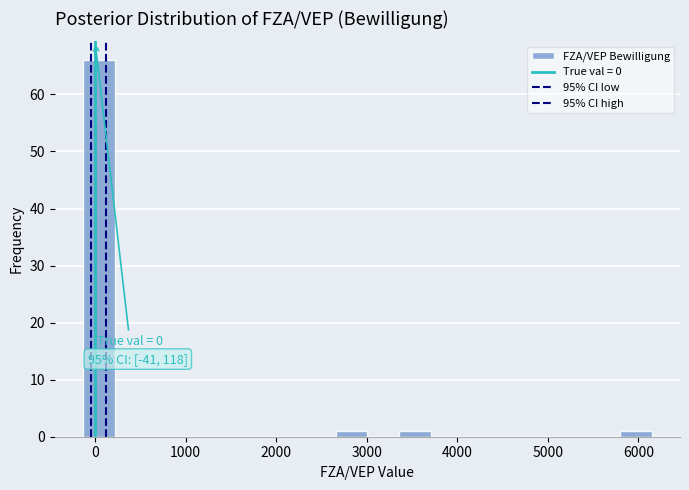

Around what value on the x-axis is the tallest bar? Give the approximate position of its centre, as read against the axis.

0